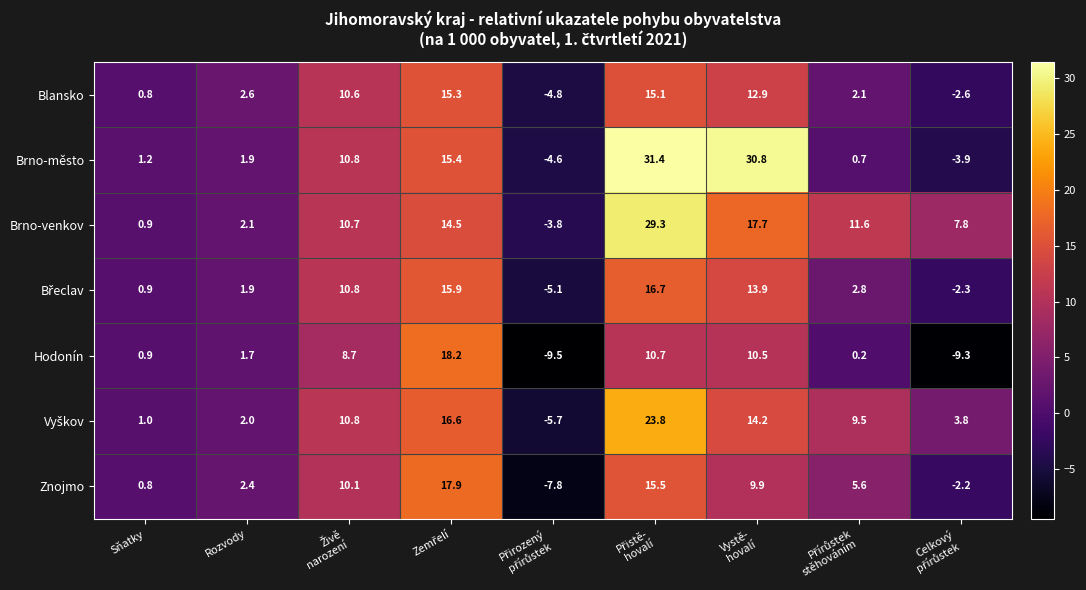

Which series has the widest spread of values?

Brno-město